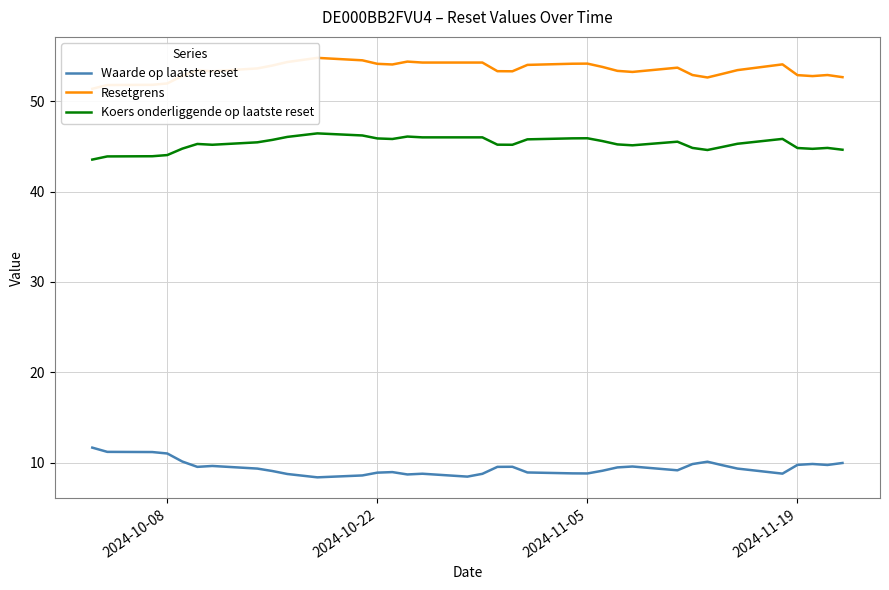

Is it true that Koers onderliggende op laatste reset equals 82.3 at 2024-10-22?

False